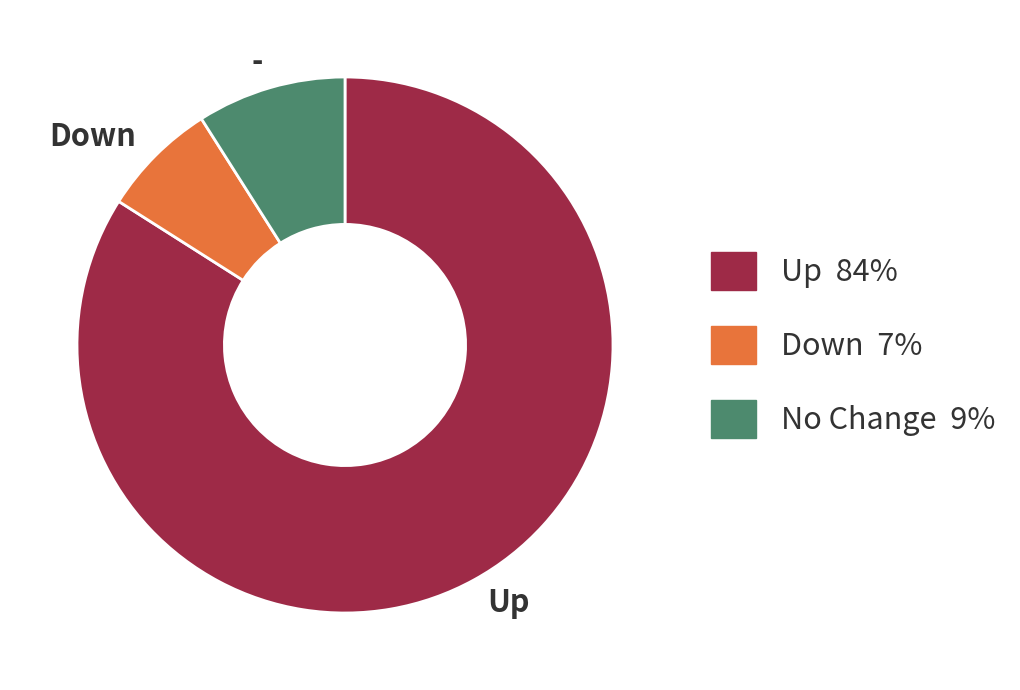

Is there a majority slice in this chart?

Yes